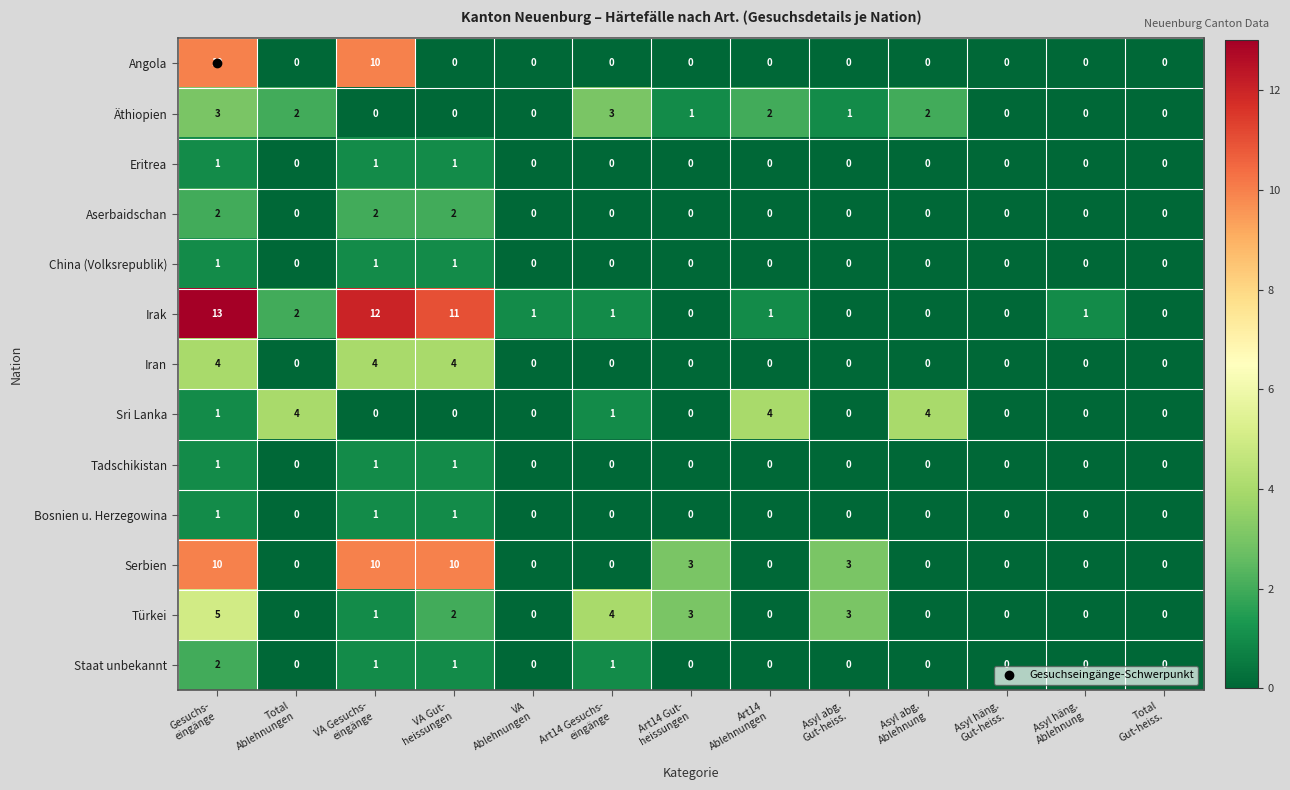

Count the Aserbaidschan values in the range 0 to 1.

10